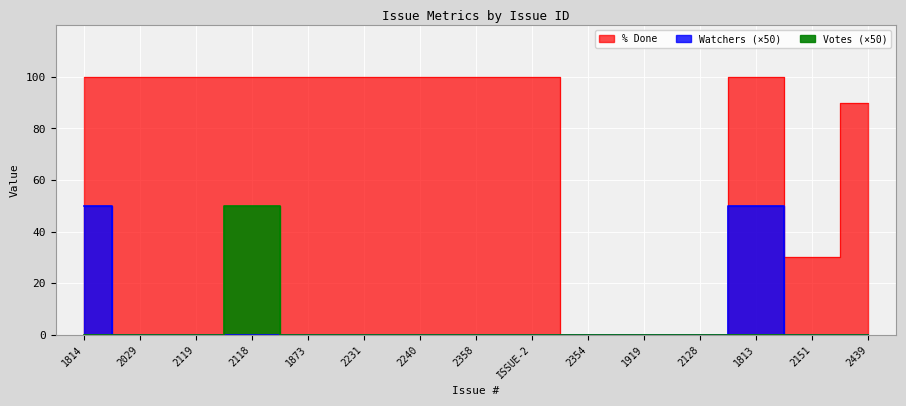

How many % Done values are between 30 and 100?

12